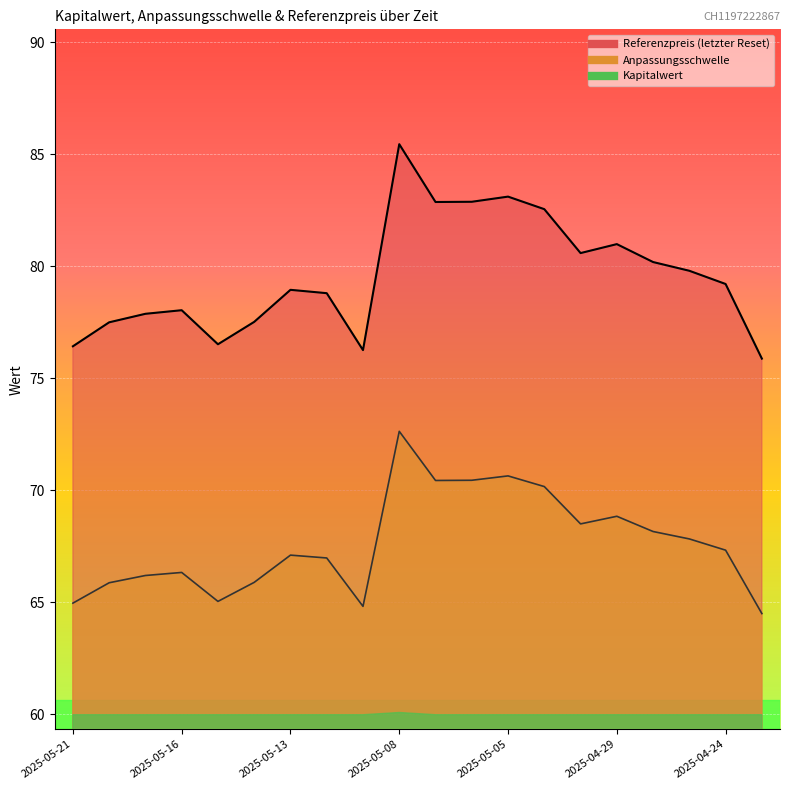

True or false: Referenzpreis has a value of 75.9 at 2025-04-23.

True